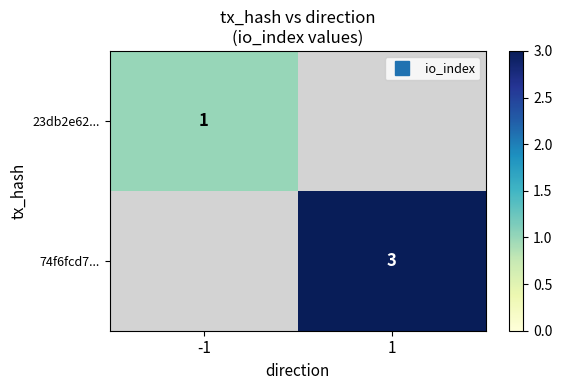

At -1, list the series in order from smallest to largest.

23db2e62..., 74f6fcd7...